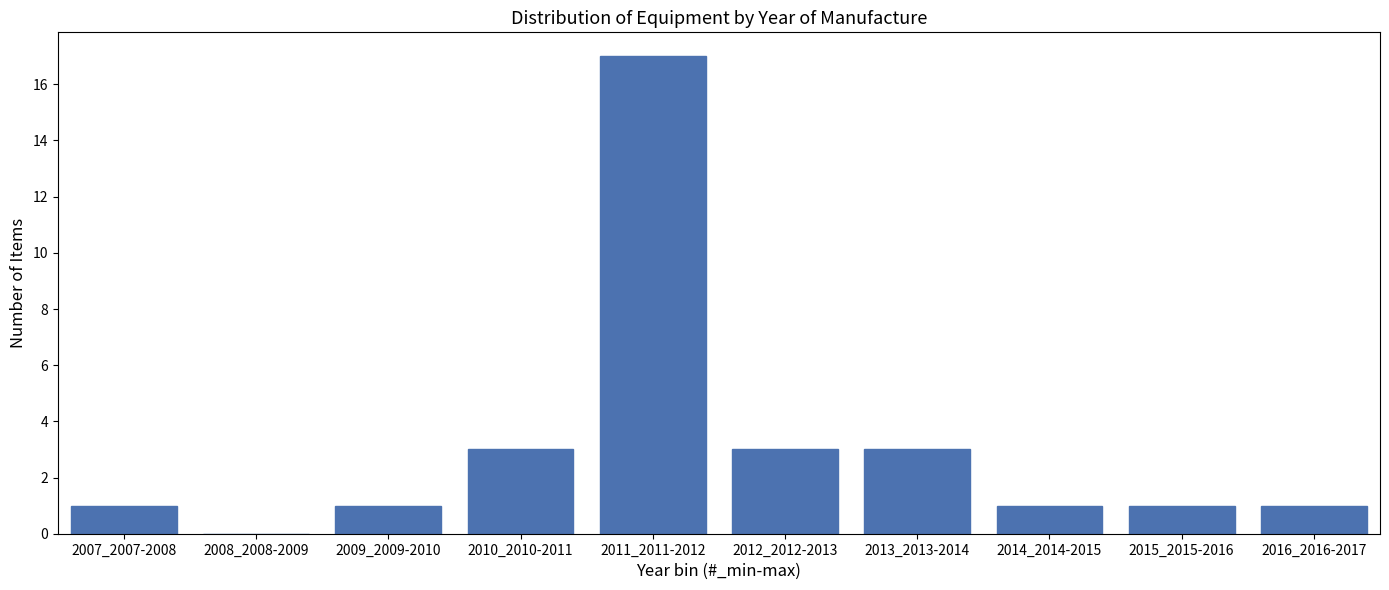

Reading left to right, list all the values displayed in this chart.

2007_2007-2008=1	2008_2008-2009=0	2009_2009-2010=1	2010_2010-2011=3	2011_2011-2012=17	2012_2012-2013=3	2013_2013-2014=3	2014_2014-2015=1	2015_2015-2016=1	2016_2016-2017=1